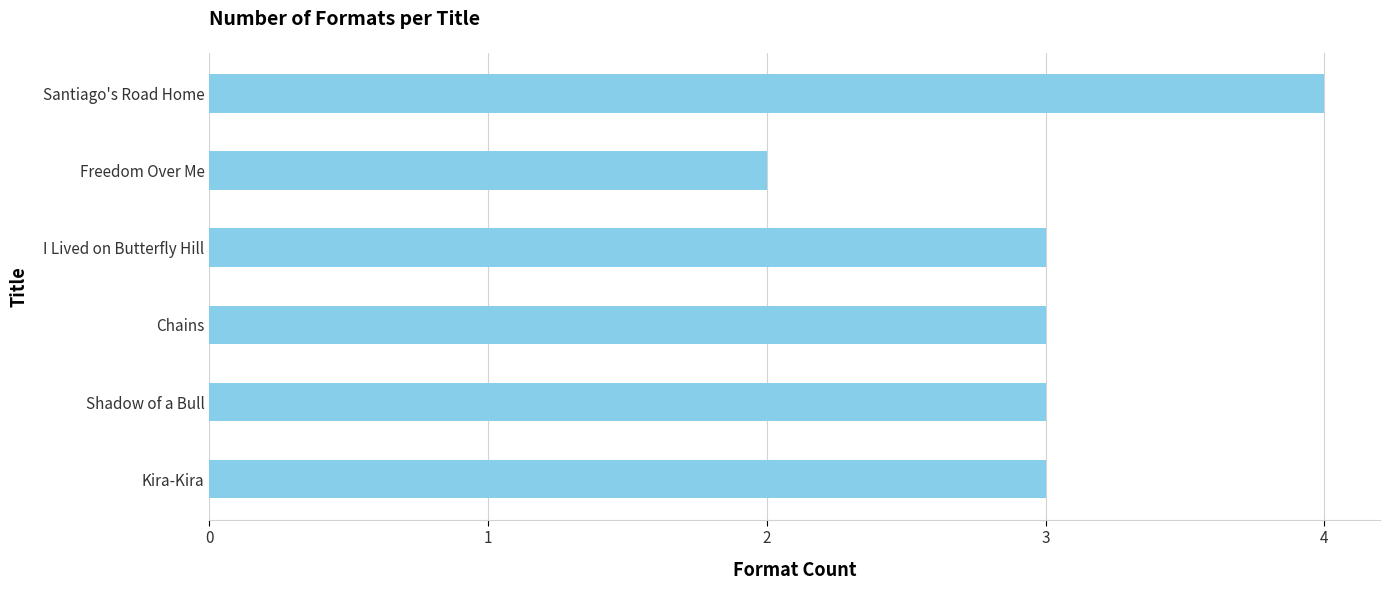

The value at Kira-Kira is 3. True or false?

True